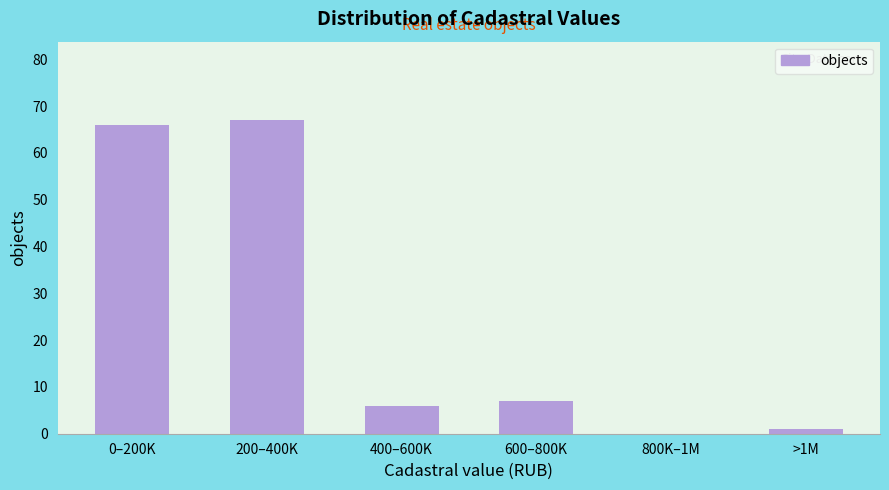

Reading right to left, transcribe all the data shown in this chart.

>1M=1	800K–1M=0	600–800K=7	400–600K=6	200–400K=67	0–200K=66